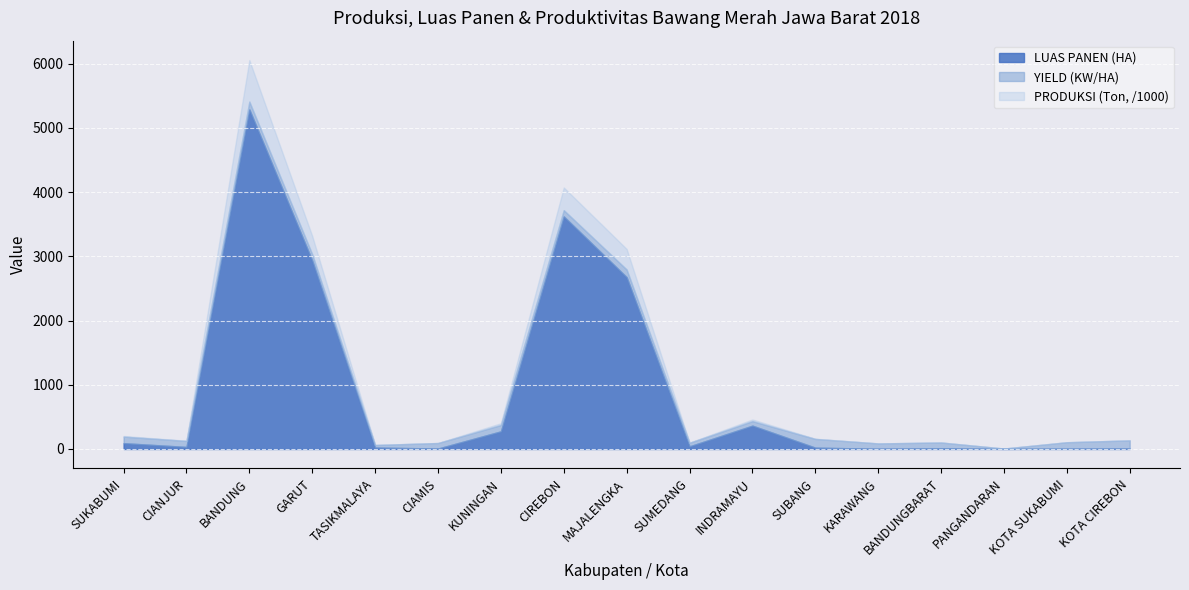

Does the chart display data point markers on the line(s)?

No